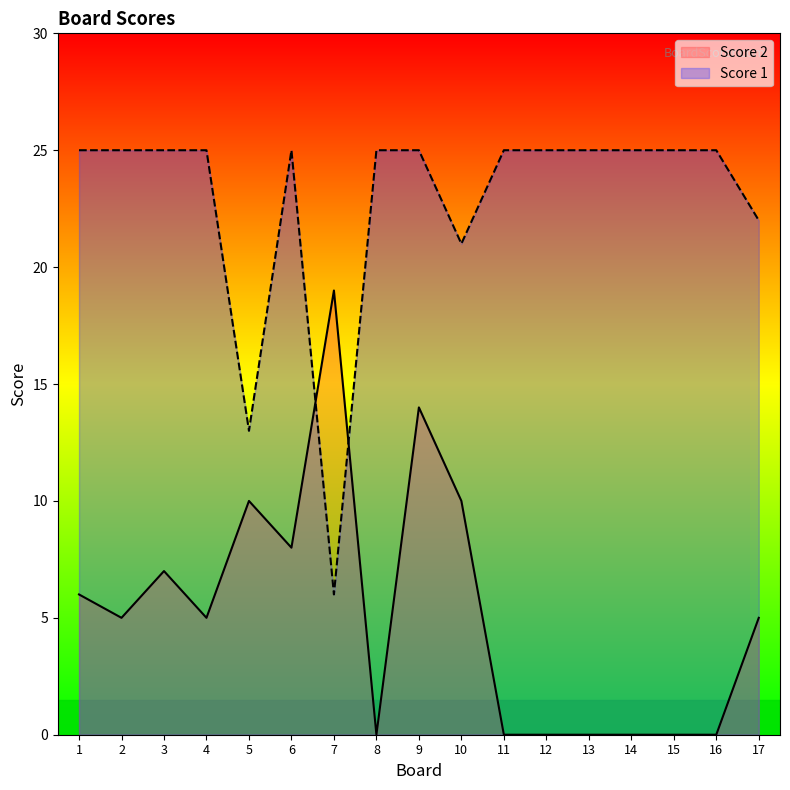

True or false: Score 1 and Score 2 cross at least once.

True